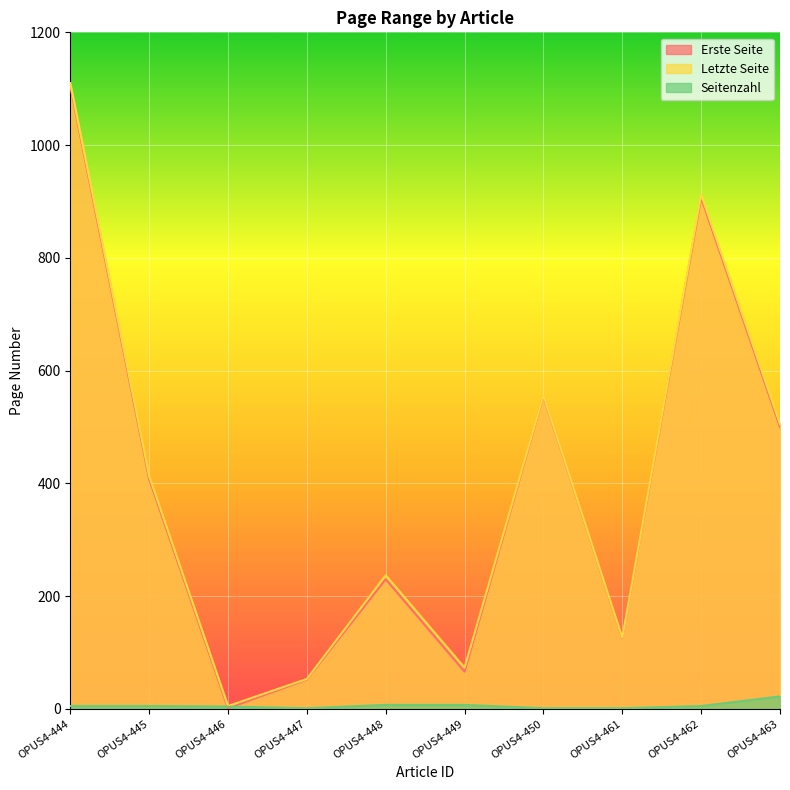

What is the sum of the Letzte Seite values at OPUS4-444 and OPUS4-446?

1115